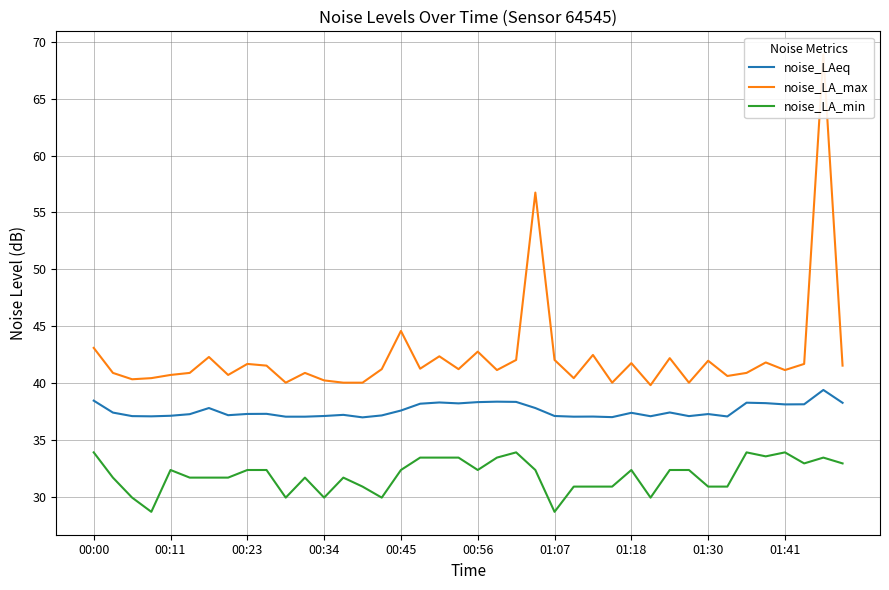

True or false: noise_LA_min and noise_LAeq intersect in this chart.

False